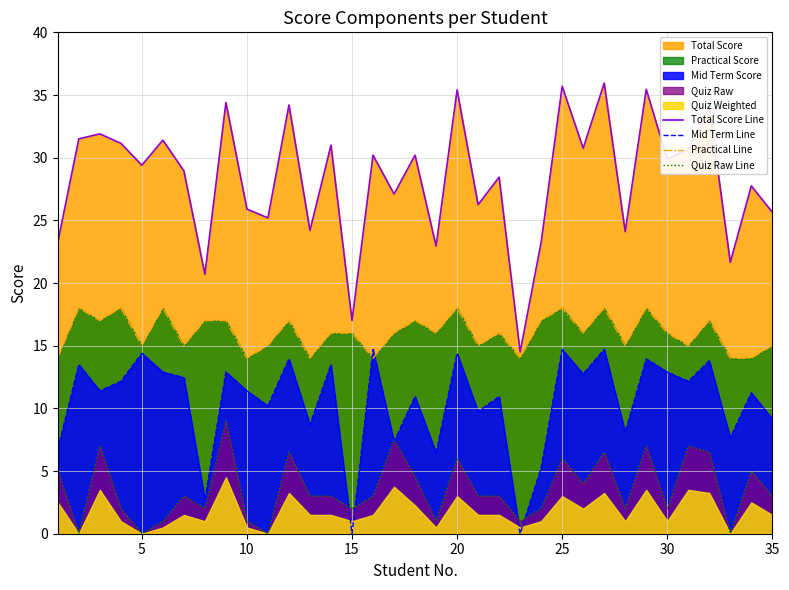

What is the highest value of the Mid Term Line series?

14.7